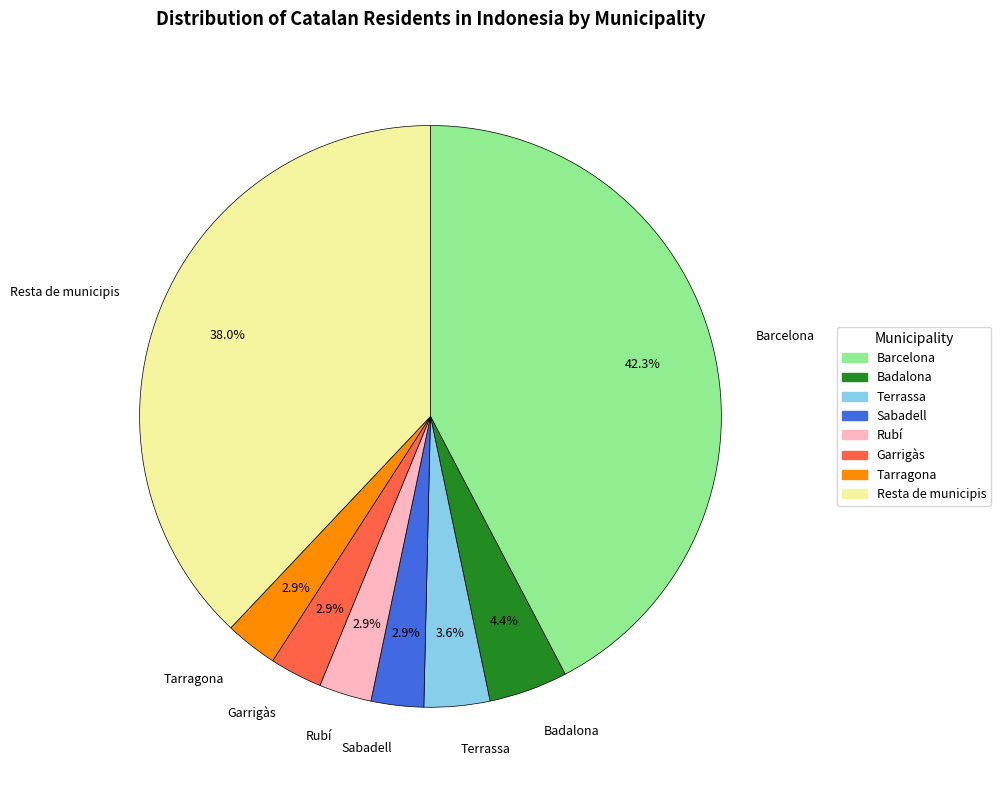

True or false: Garrigàs accounts for 3% of the total.

True